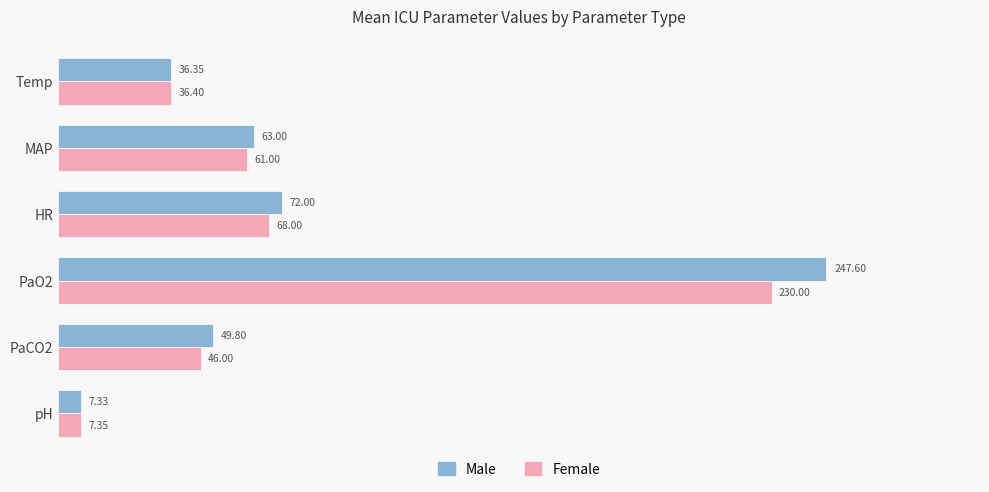

At HR, list the series in order from smallest to largest.

Female, Male